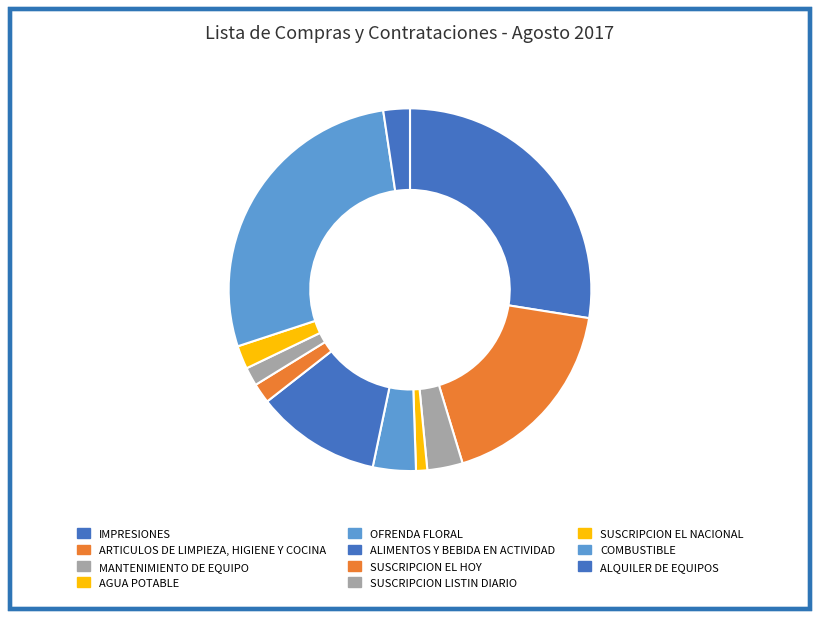

How many segments does this pie chart have?

11